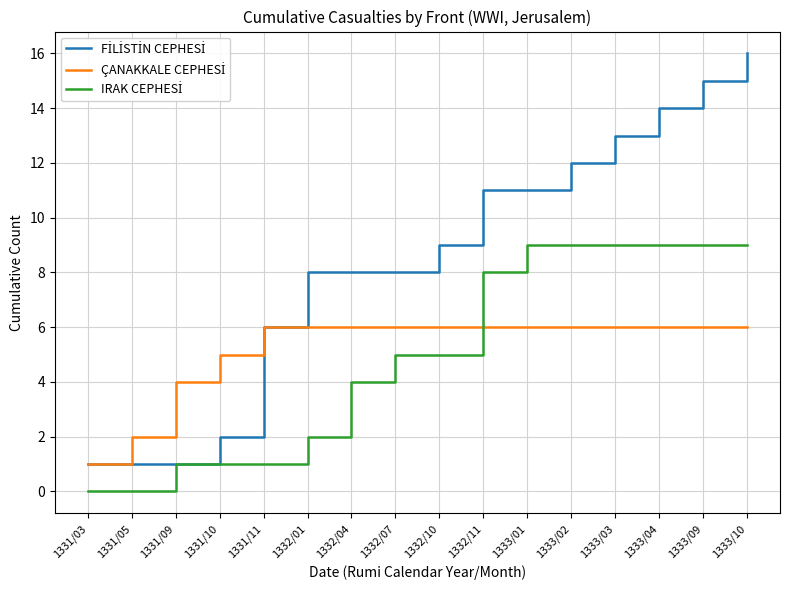

What position from the left is 1332/07?

8